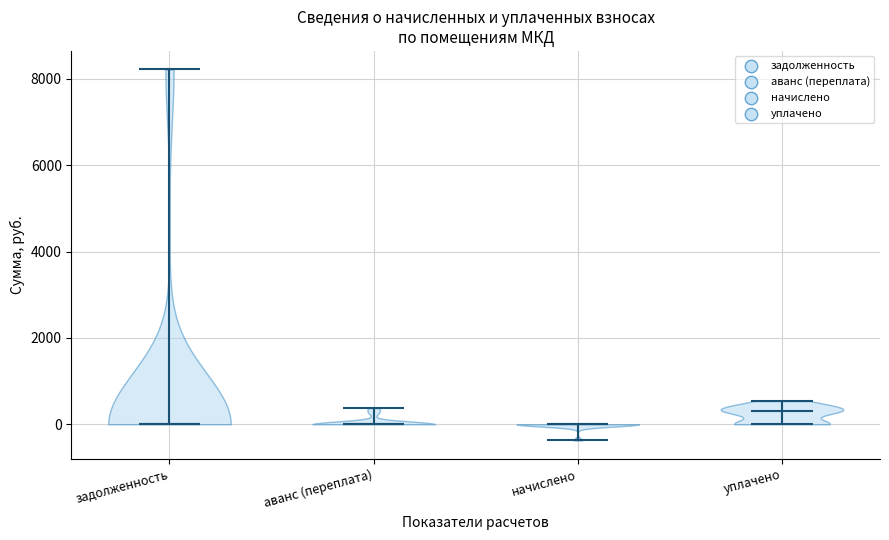

Which violin has the highest median line?

уплачено